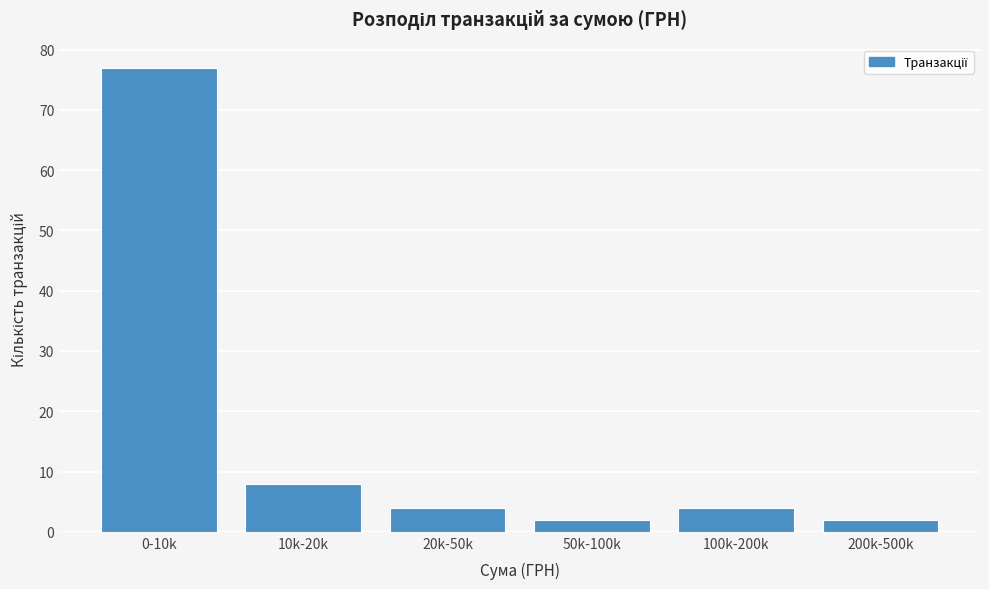

Reading left to right, list all the values displayed in this chart.

0-10k=77	10k-20k=8	20k-50k=4	50k-100k=2	100k-200k=4	200k-500k=2